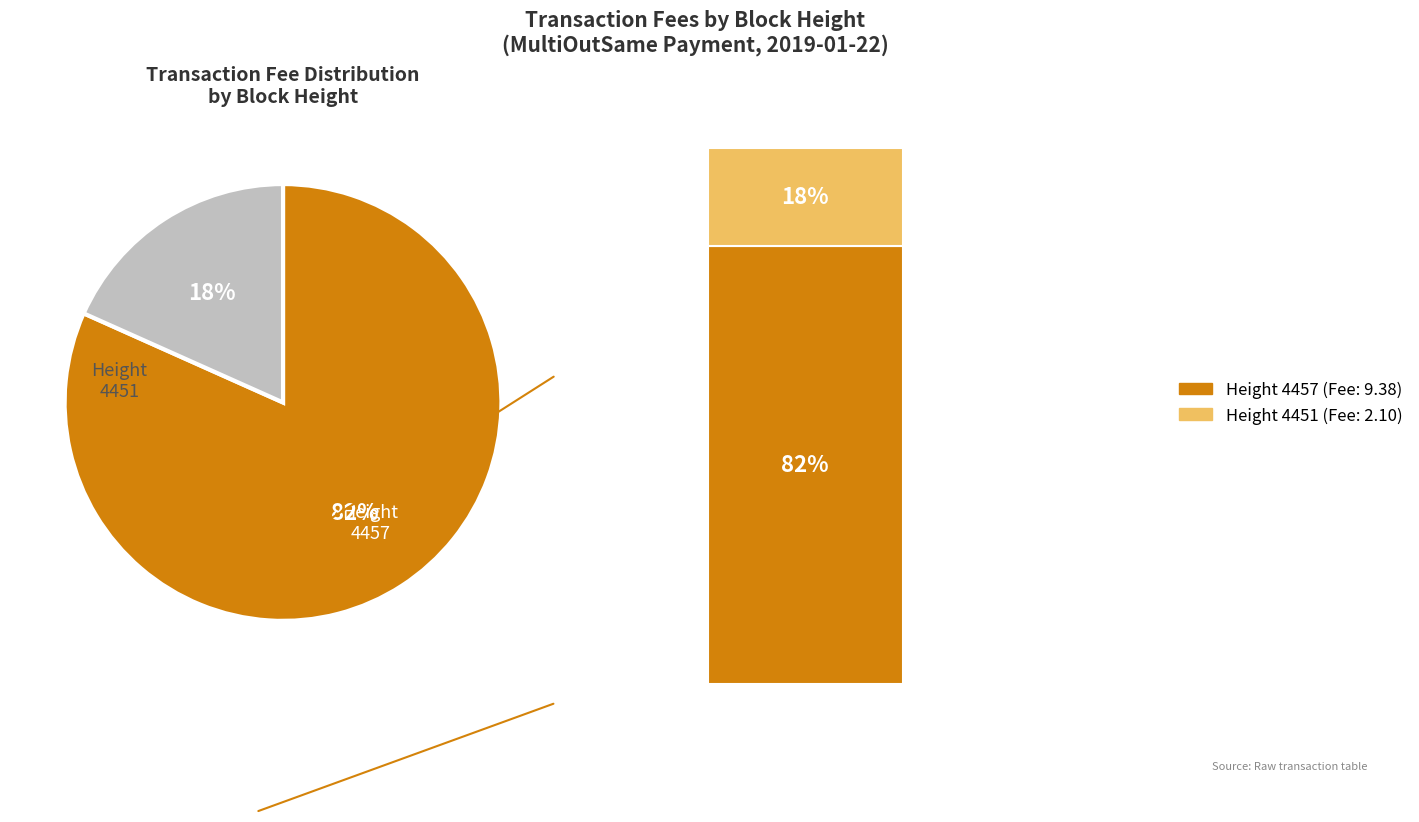

Does any single category account for the majority?

Yes